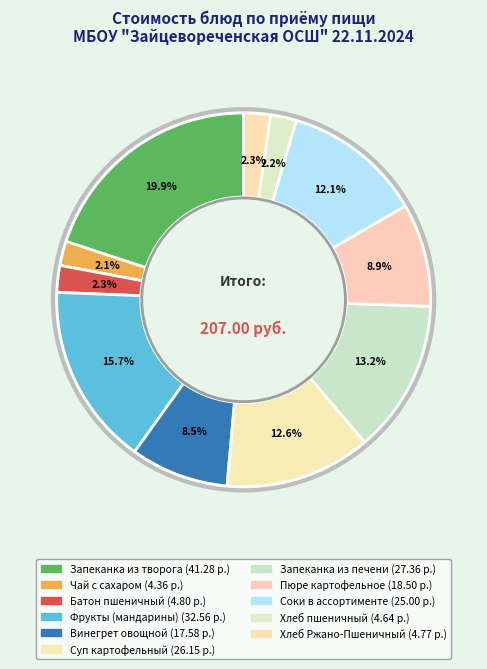

Count the number of slices in the pie.

11